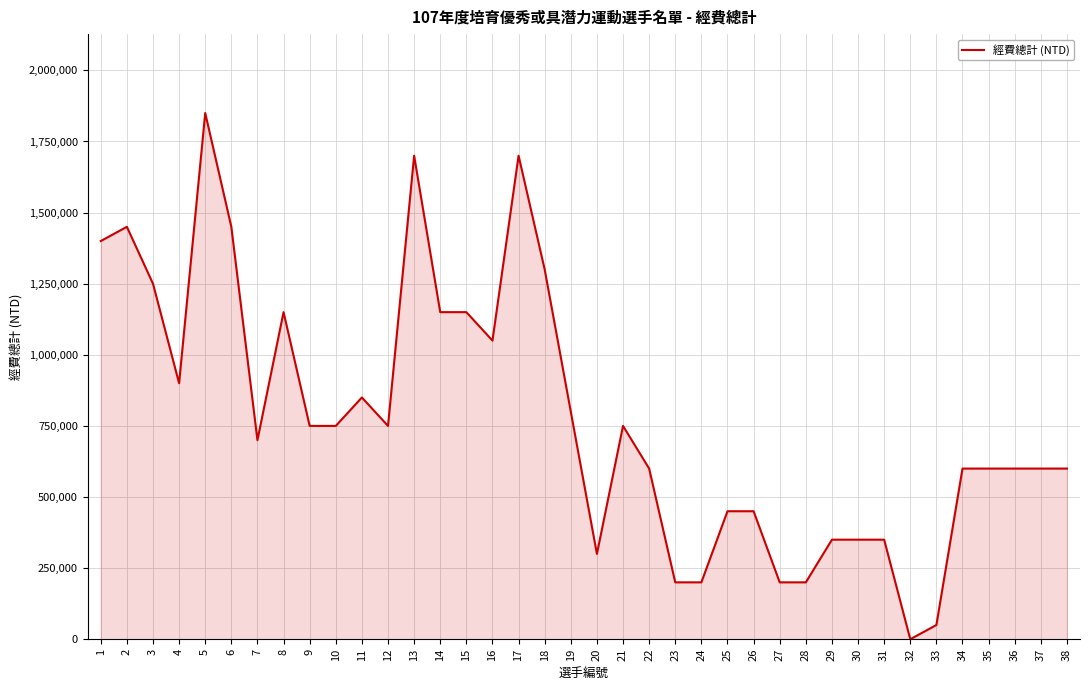

What is the maximum value shown in the chart?

1850000